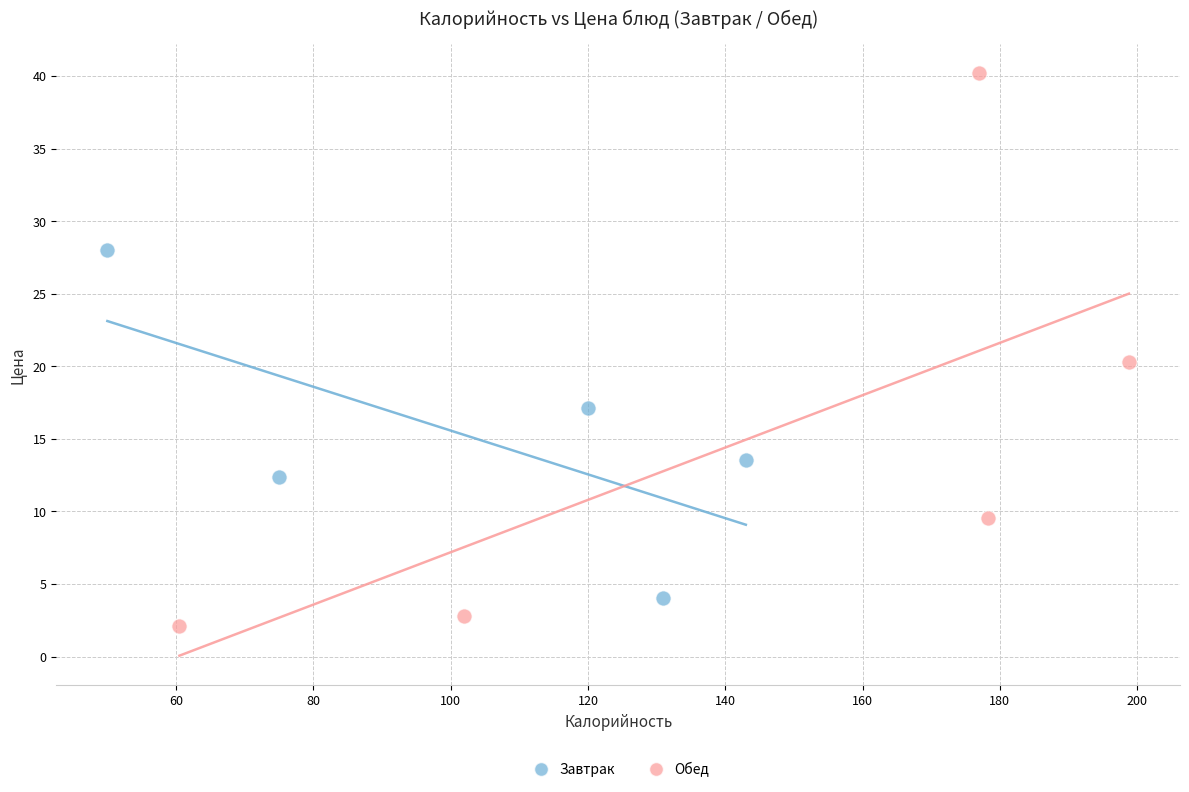

Which series has the largest Y range (max minus min)?

Обед